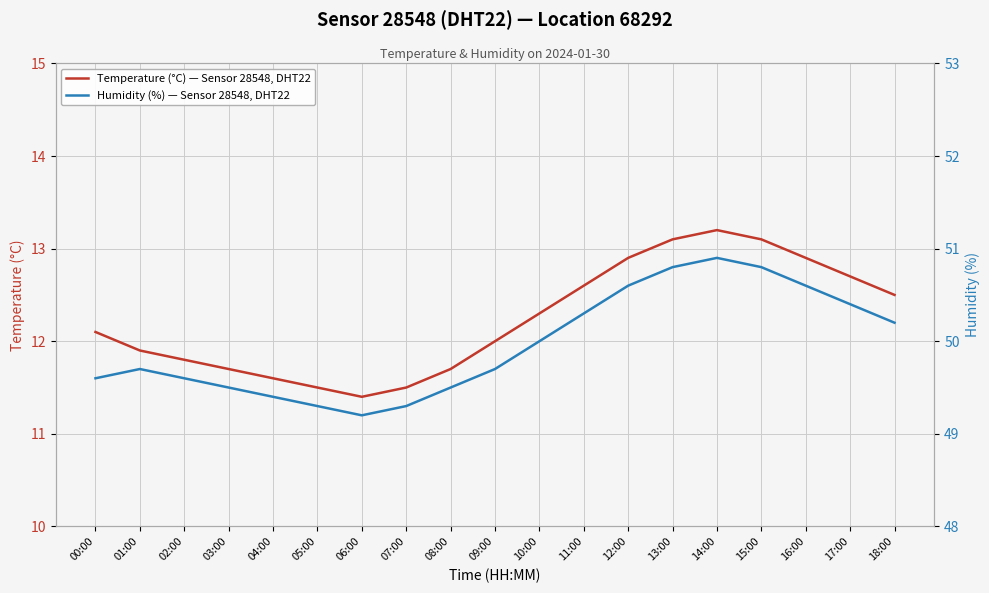

What is the value of the Temperature (°C) — Sensor 28548, DHT22 point at the 1st from the left?

12.1